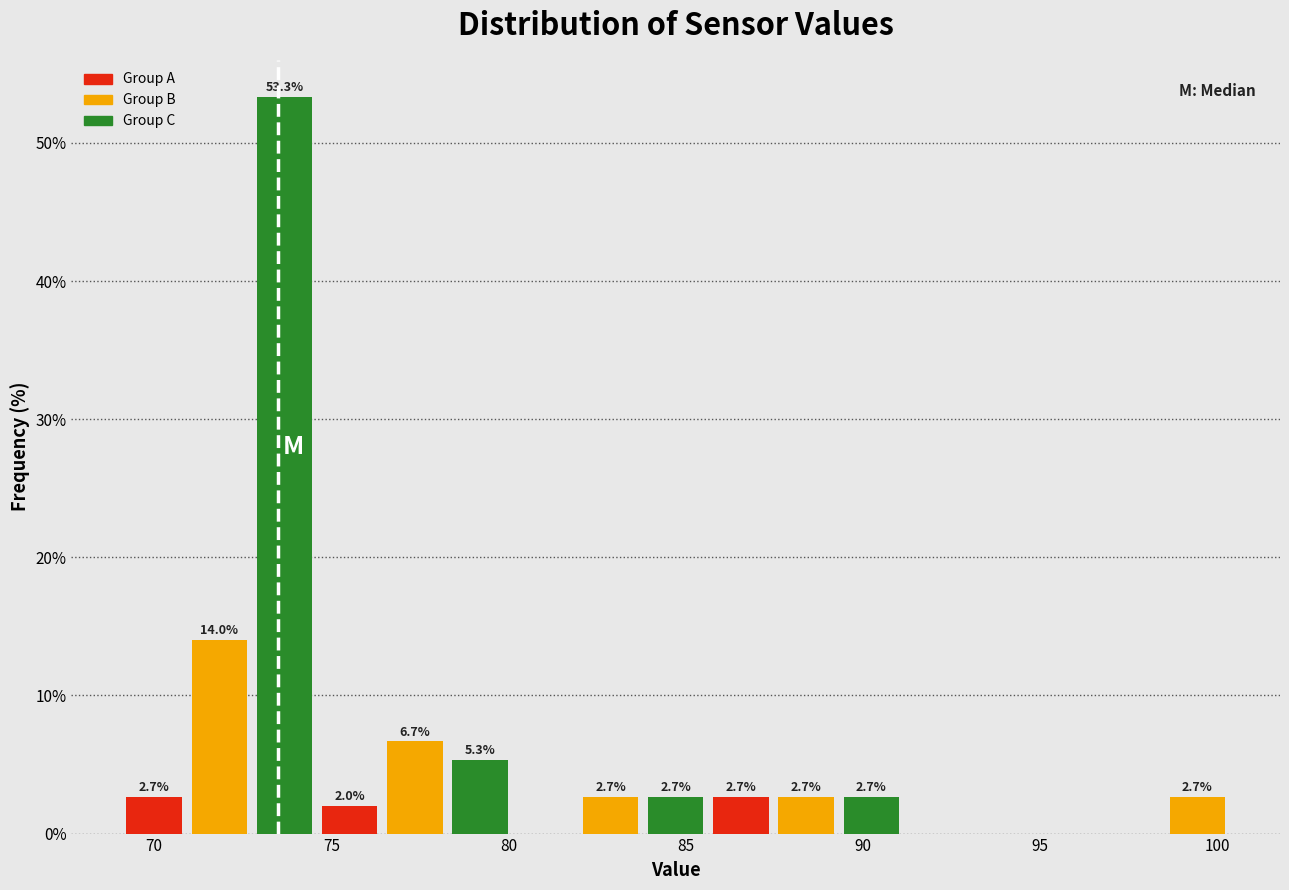

Around what value on the x-axis is the tallest bar? Give the approximate position of its centre, as read against the axis.

73.5